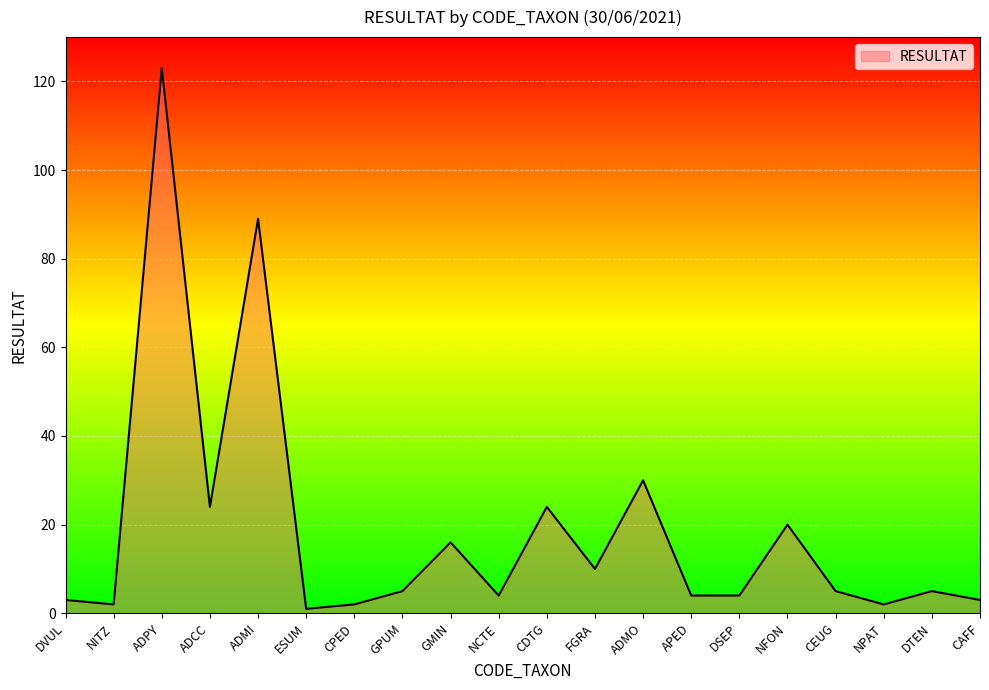

True or false: the data shows 42 at ADMI.

False